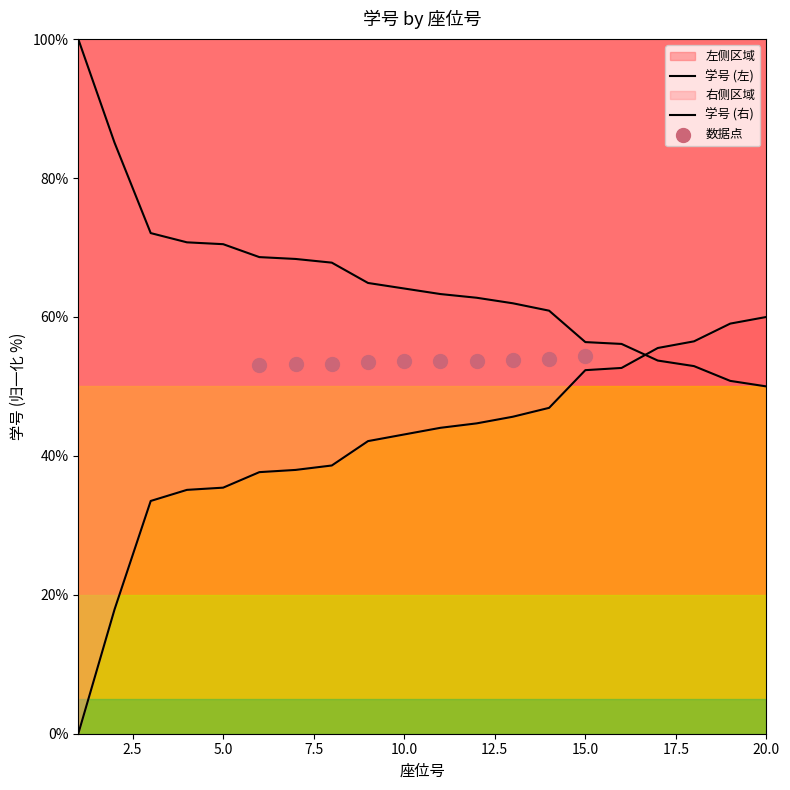

Which has a higher value, 16 or 14?

14